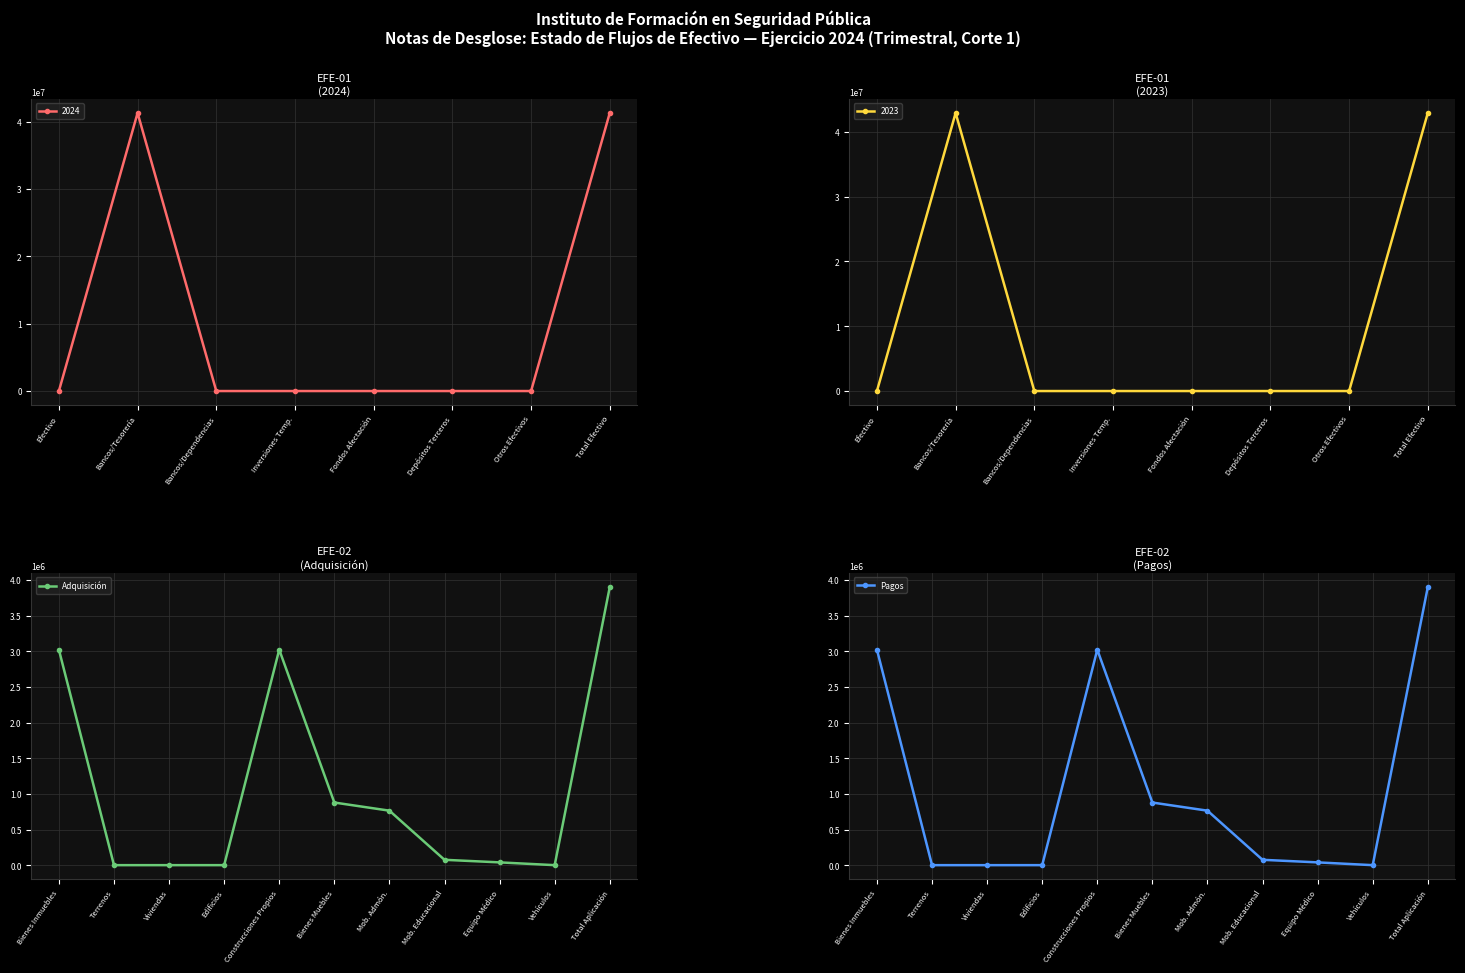

True or false: Adquisición and Pagos intersect in this chart.

False